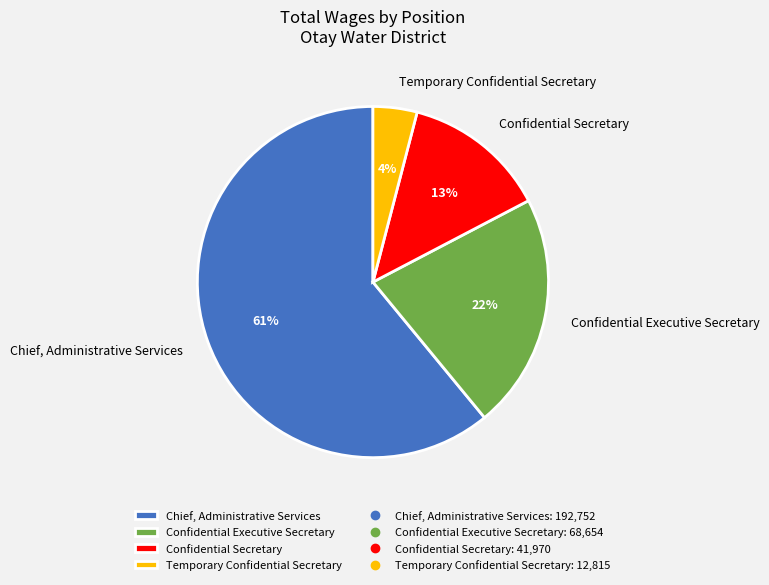

True or false: Confidential Secretary accounts for 5% of the total.

False